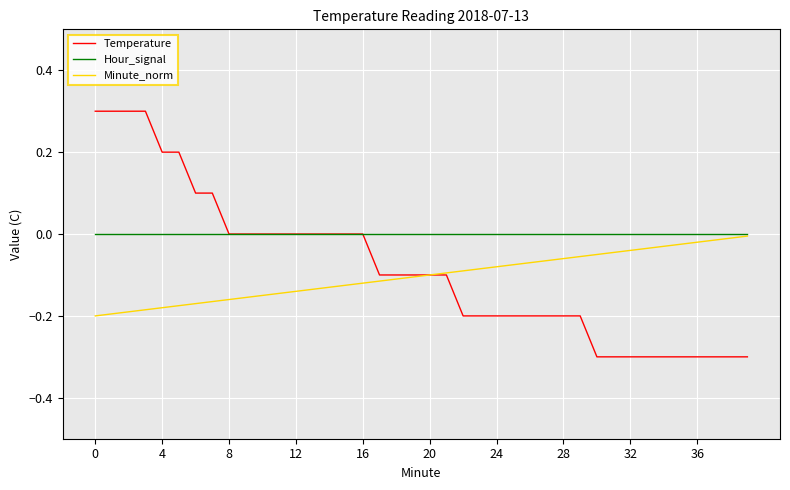

What is the minimum value shown in the chart?

-0.3